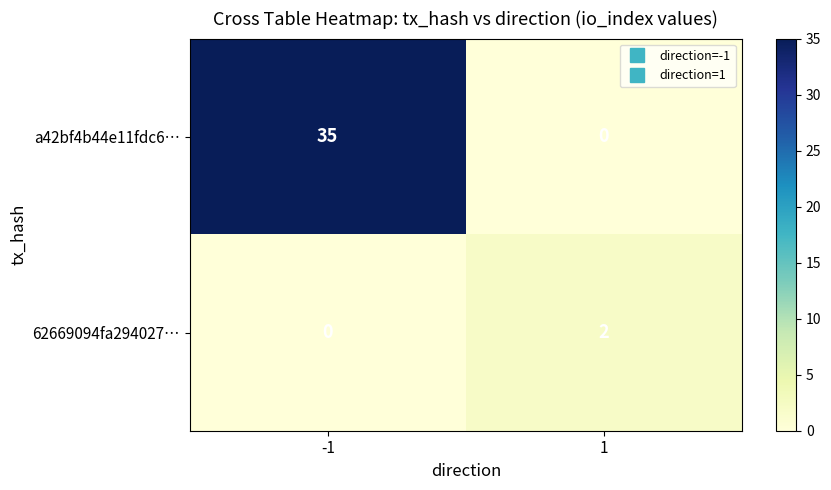

What is the spread (max minus min) of values at 1?

2